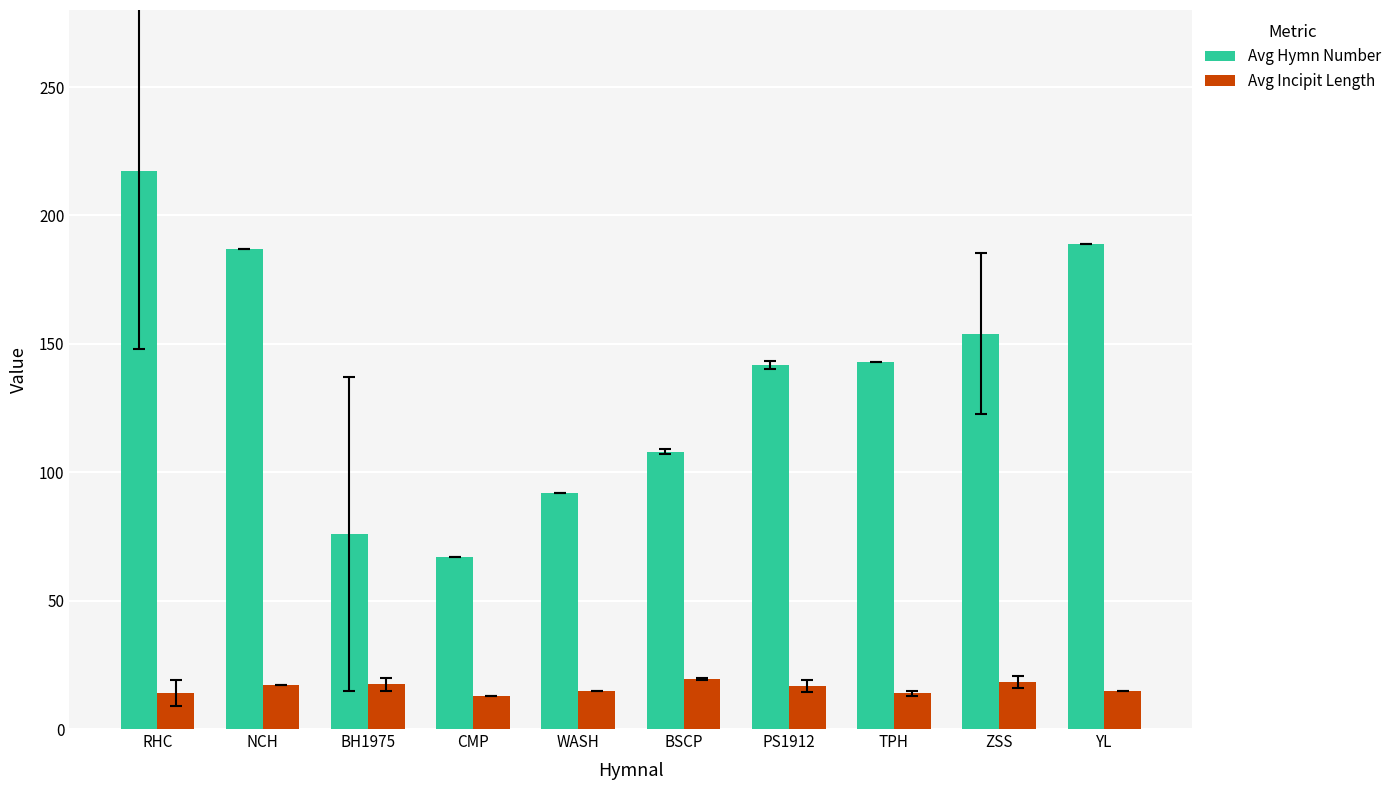

Which series has the largest range (max minus min)?

Avg Hymn Number